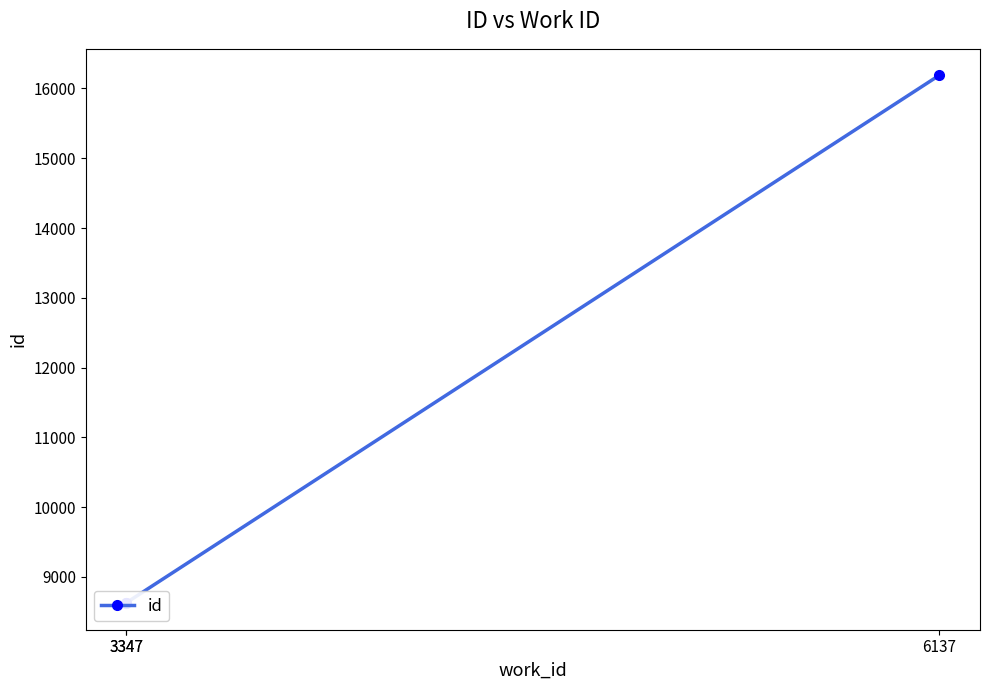

The value at 6137 is 25035. True or false?

False